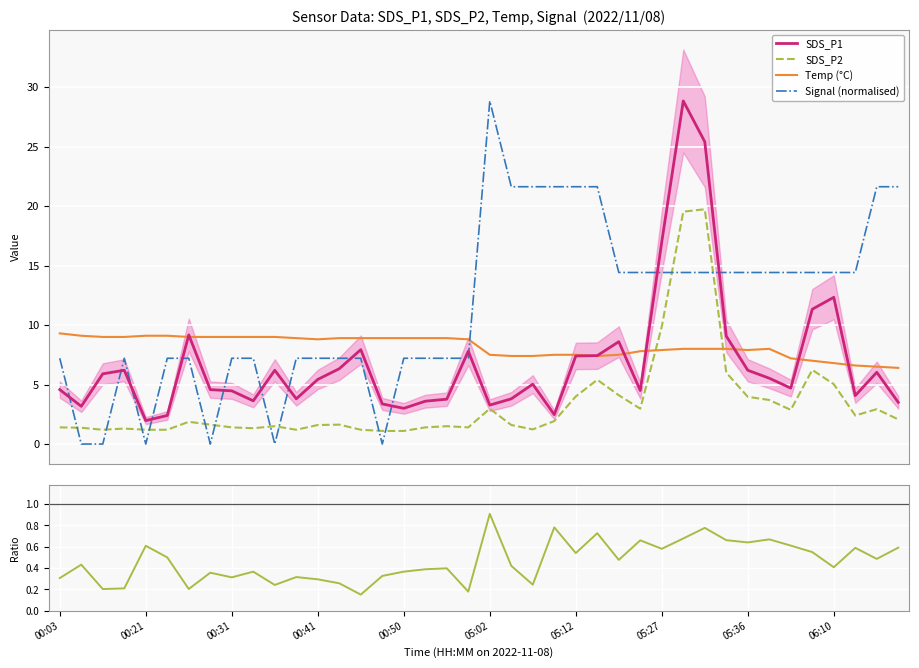

What is the highest value of the SDS_P2 series?

19.7